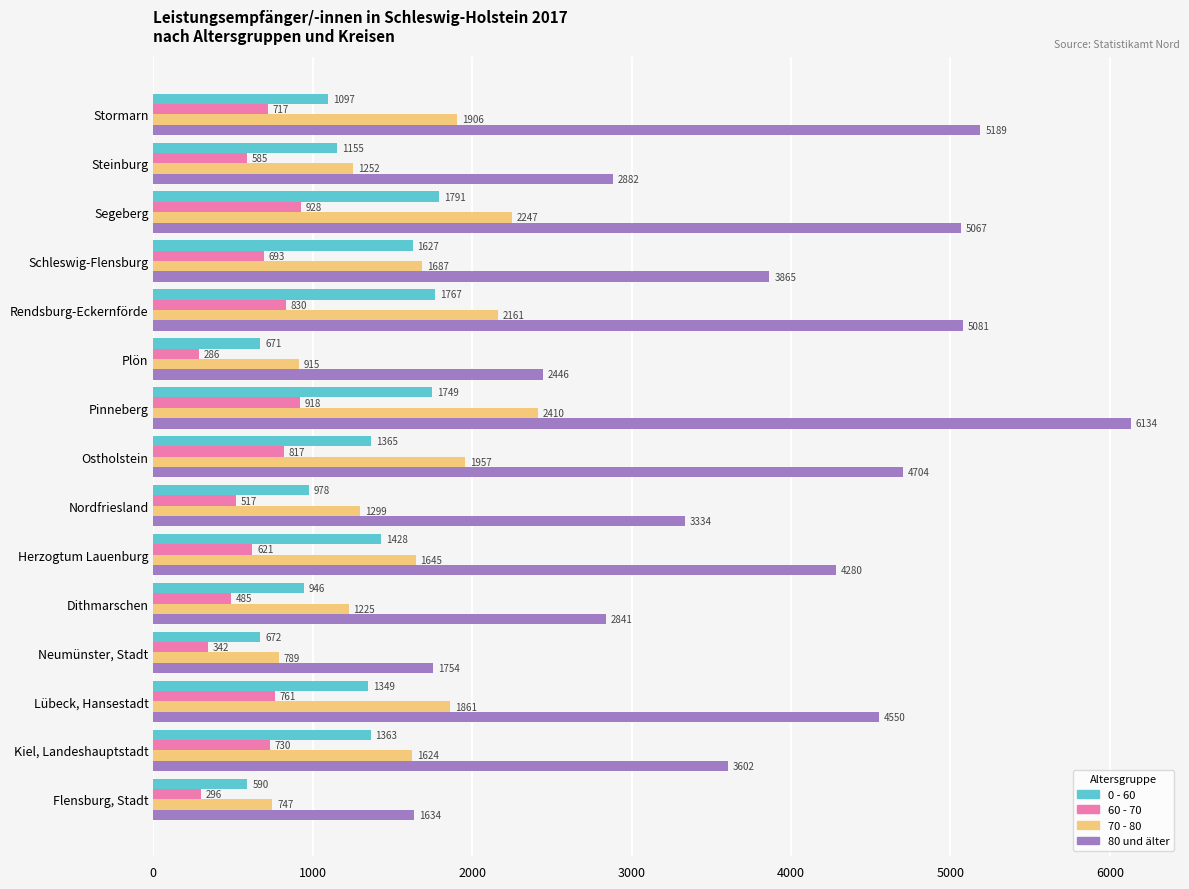

Which category has the lowest value across all series?

Plön